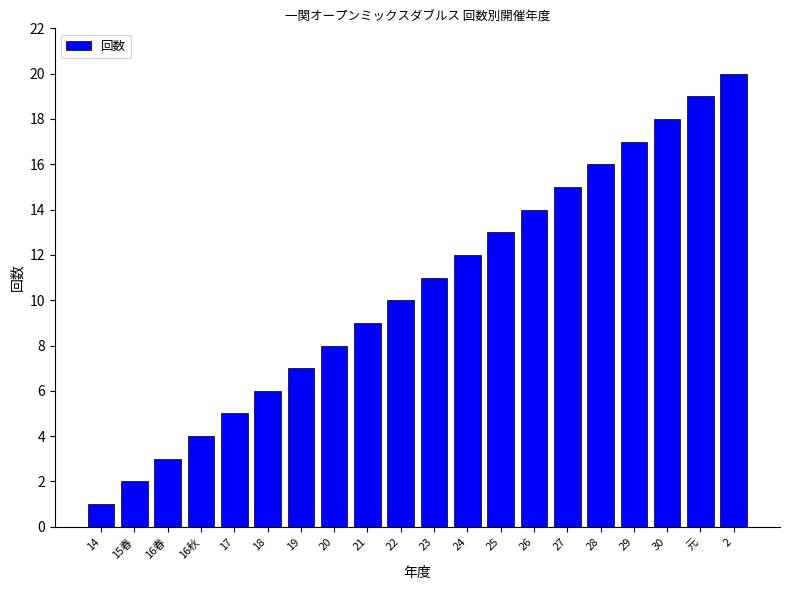

What is the approximate value at 28, to the nearest 10?

20